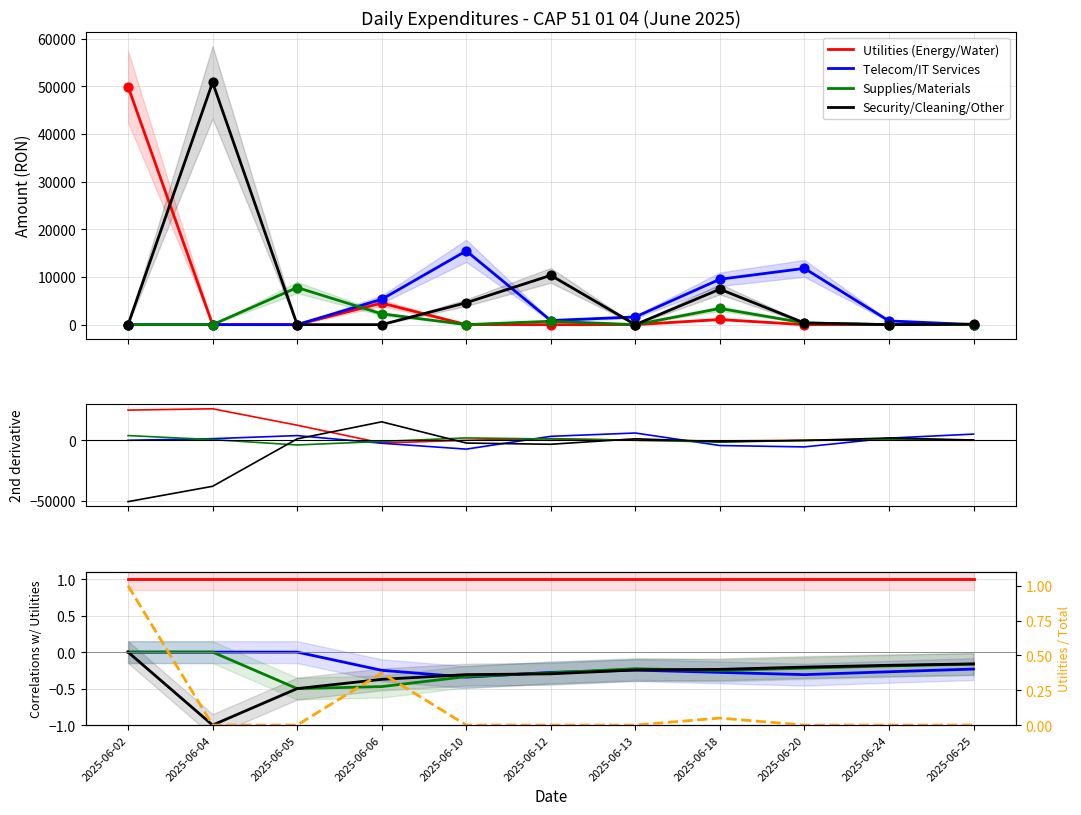

Which series has the largest Y range (max minus min)?

Security/Cleaning/Other